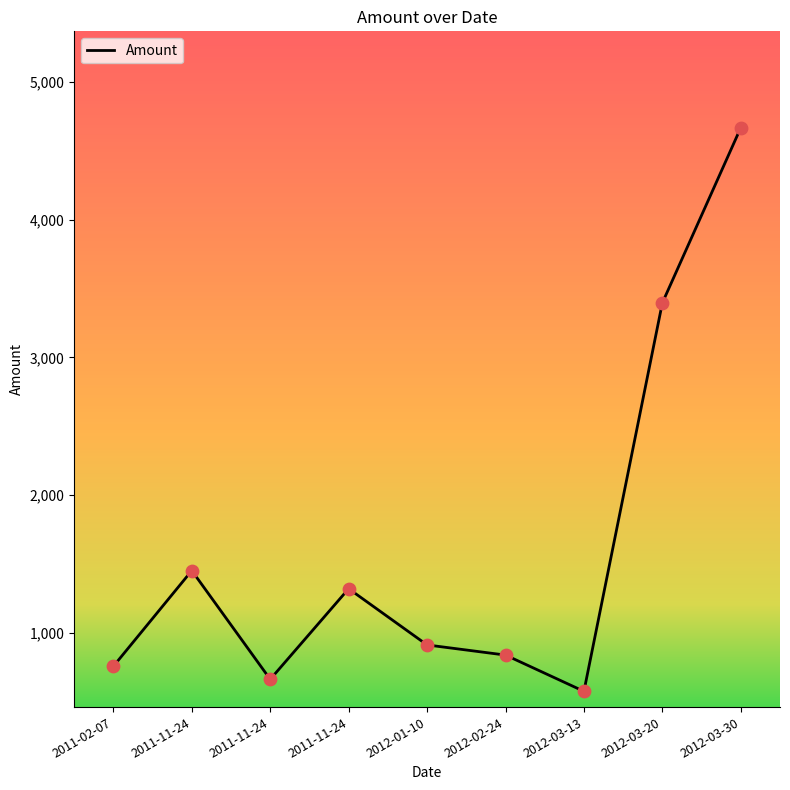

Approximately how many times larger is the value at 2011-11-24 compared to 2012-03-13?

1.2